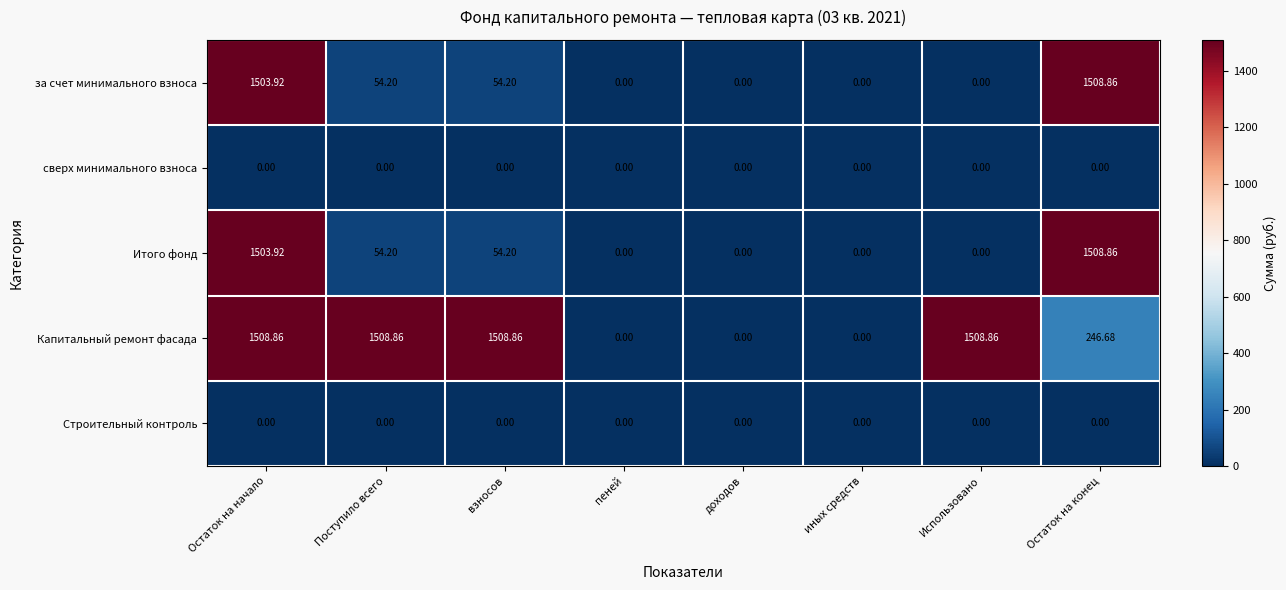

Which series has the largest total across all categories?

Капитальный ремонт фасада